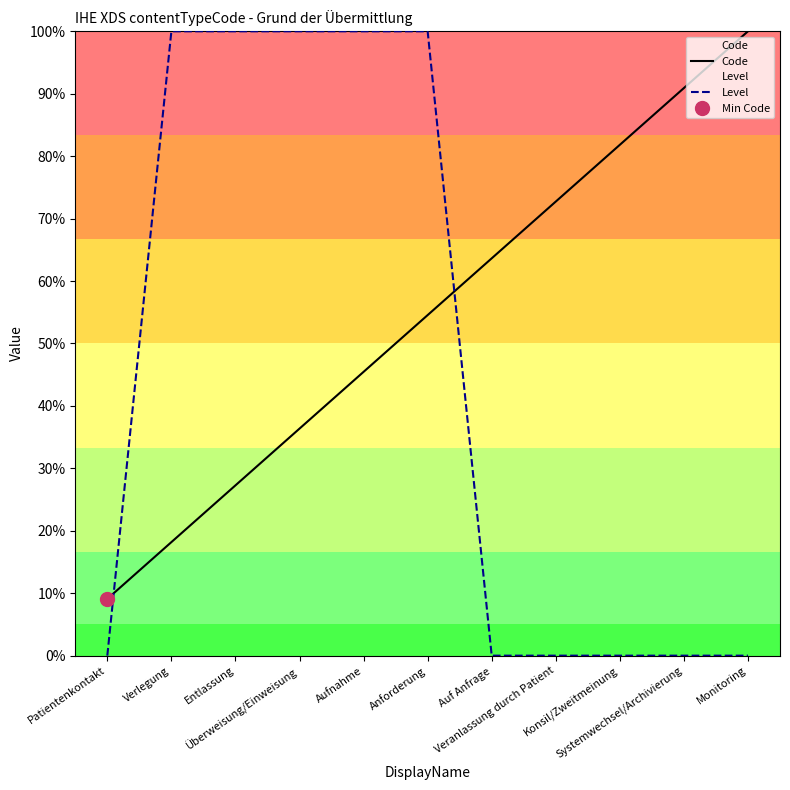

Which series has the largest total across all categories?

Code